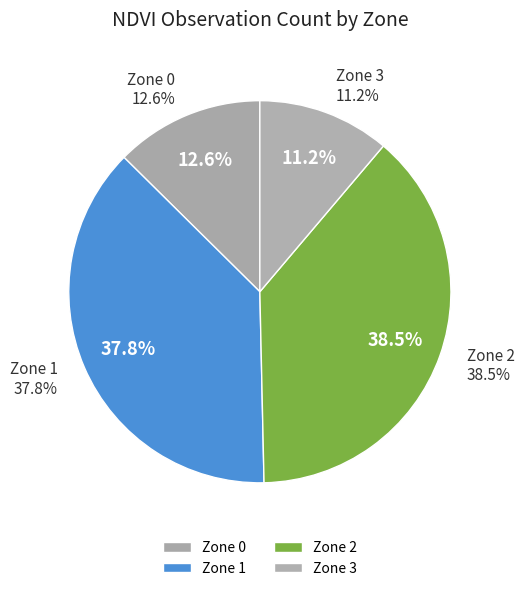

To the nearest percent, what is the average slice percentage?

25%